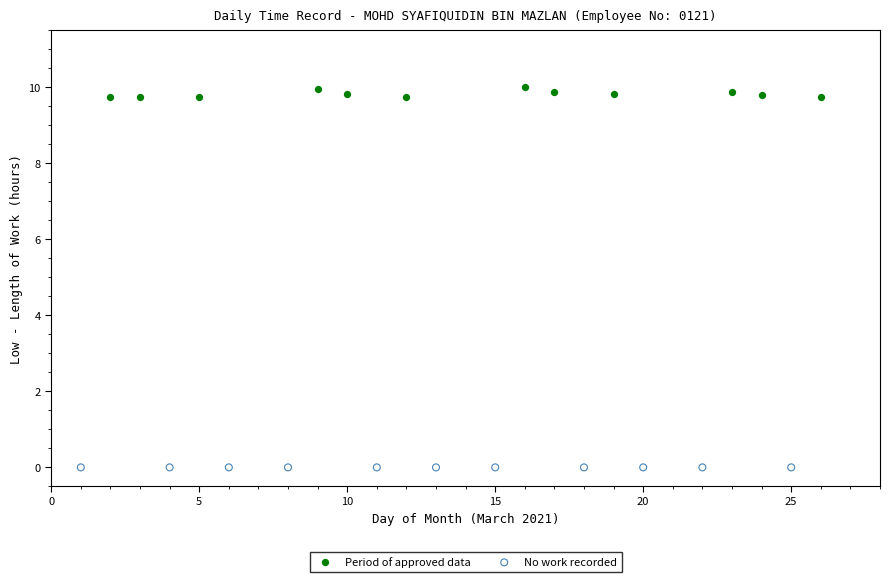

Which series contains the lowest Y value?

No work recorded